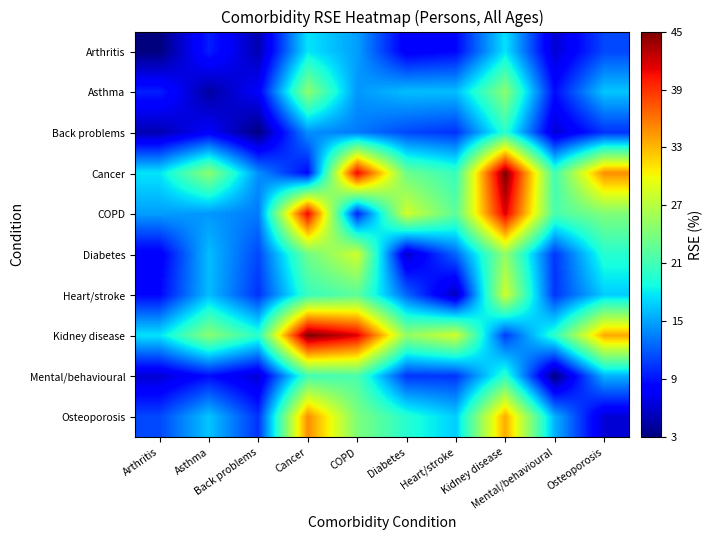

Rank the series at Heart/stroke from highest to lowest value.

Kidney disease, COPD, Cancer, Osteoporosis, Asthma, Diabetes, Mental/behavioural, Back problems, Arthritis, Heart/stroke